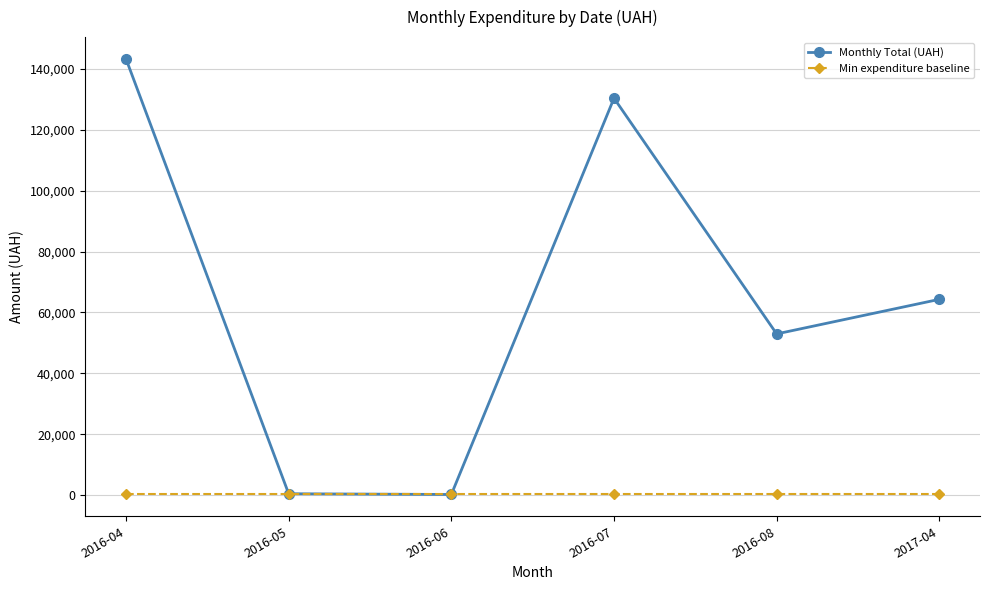

What is the label of the 1st point from the left?

2016-04